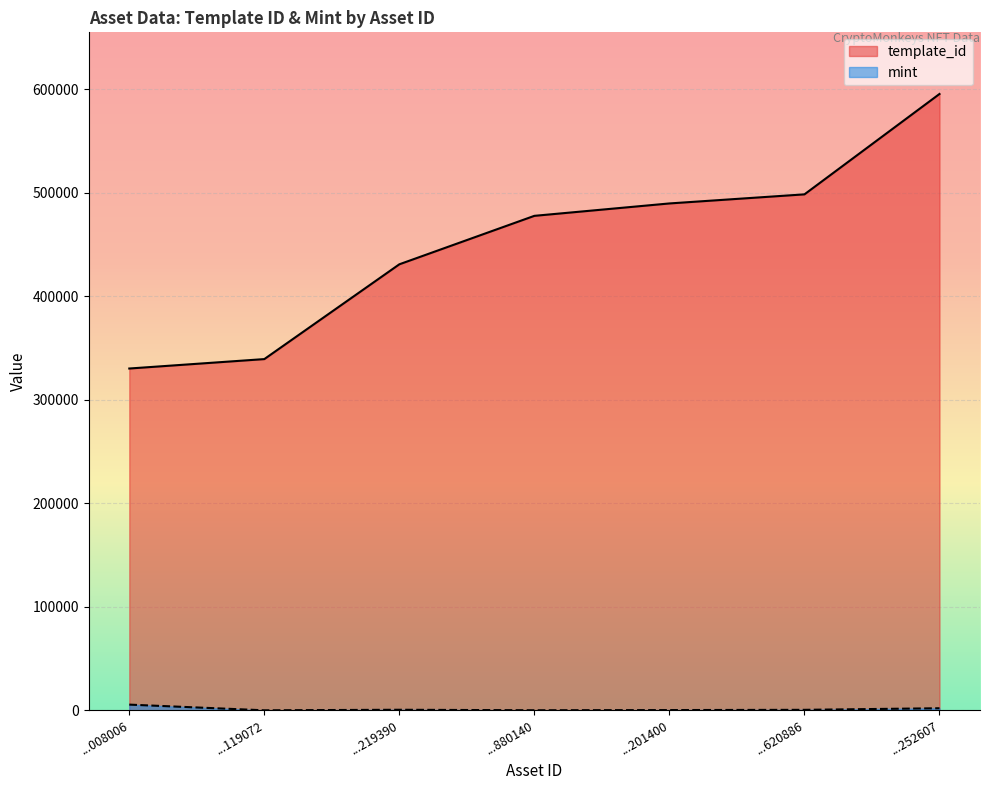

What are all the series names shown in the legend?

template_id, mint